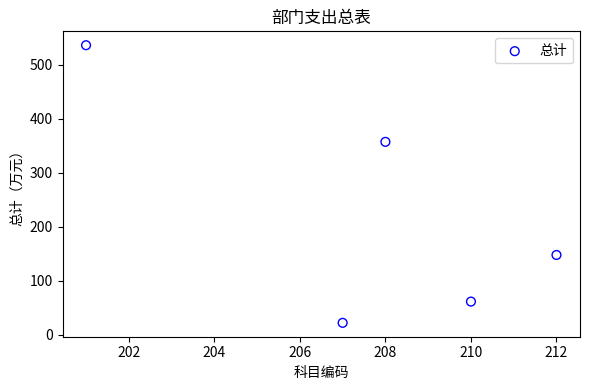

What is the average X value?

207.6